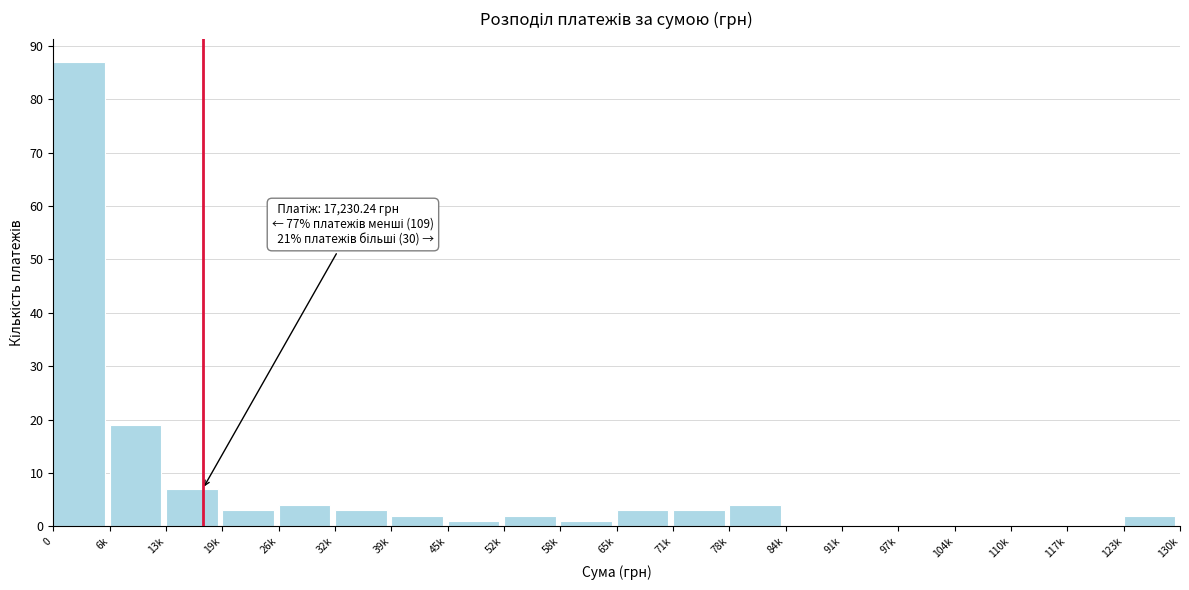

Reading left to right, list all the values displayed in this chart.

0=87	6k=19	13k=7	19k=3	26k=4	32k=3	39k=2	45k=1	52k=2	58k=1	65k=3	71k=3	78k=4	84k=0	91k=0	97k=0	104k=0	110k=0	117k=0	123k=2